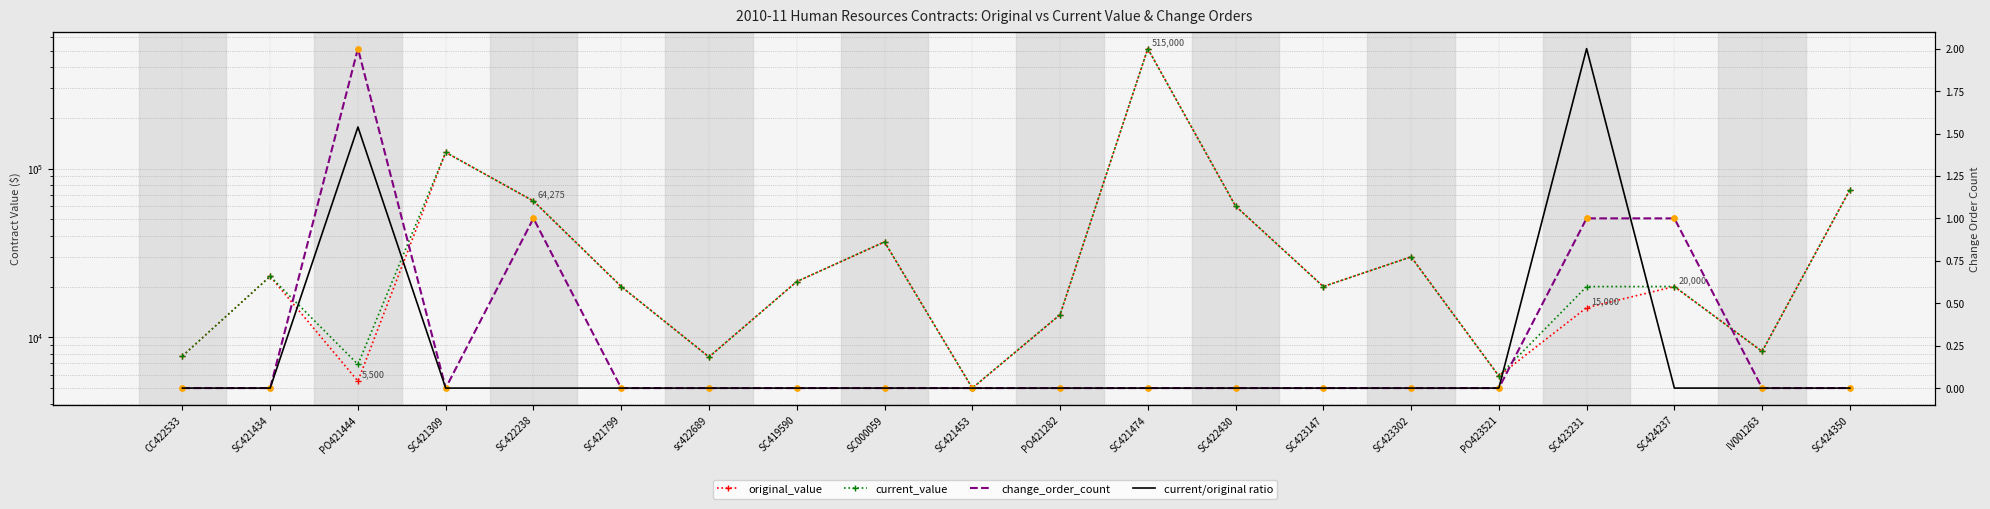

Is the value of current/original ratio at SC422238 greater than the value of original_value at SC421799?

No